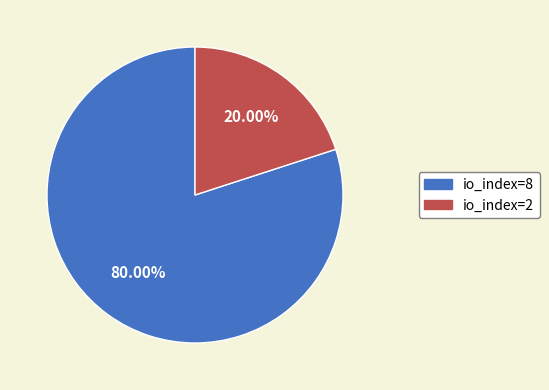

Which category accounts for the majority?

io_index=8